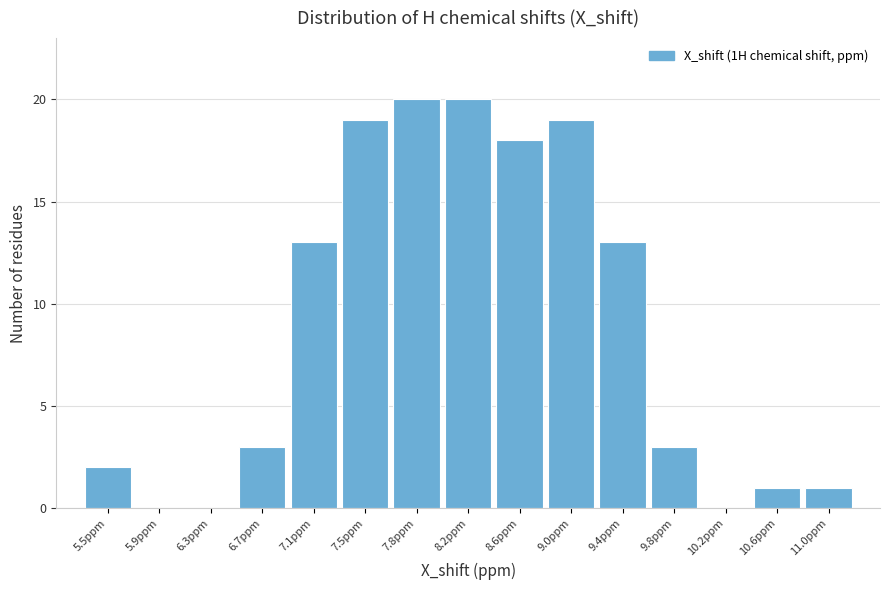

Reading left to right, list every bar in this chart as the range it spans on the x-axis followed by its height. Neither the bar edges nor the heights are printed on the chart, so give them approximately, as read against the axes.

5.30 to 5.70: 2
5.70 to 6.10: 0
6.10 to 6.50: 0
6.50 to 6.85: 3
6.85 to 7.25: 13
7.25 to 7.65: 19
7.65 to 8.05: 20
8.05 to 8.45: 20
8.45 to 8.85: 18
8.85 to 9.20: 19
9.20 to 9.60: 13
9.60 to 10.00: 3
10.00 to 10.40: 0
10.40 to 10.80: 1
10.80 to 11.20: 1